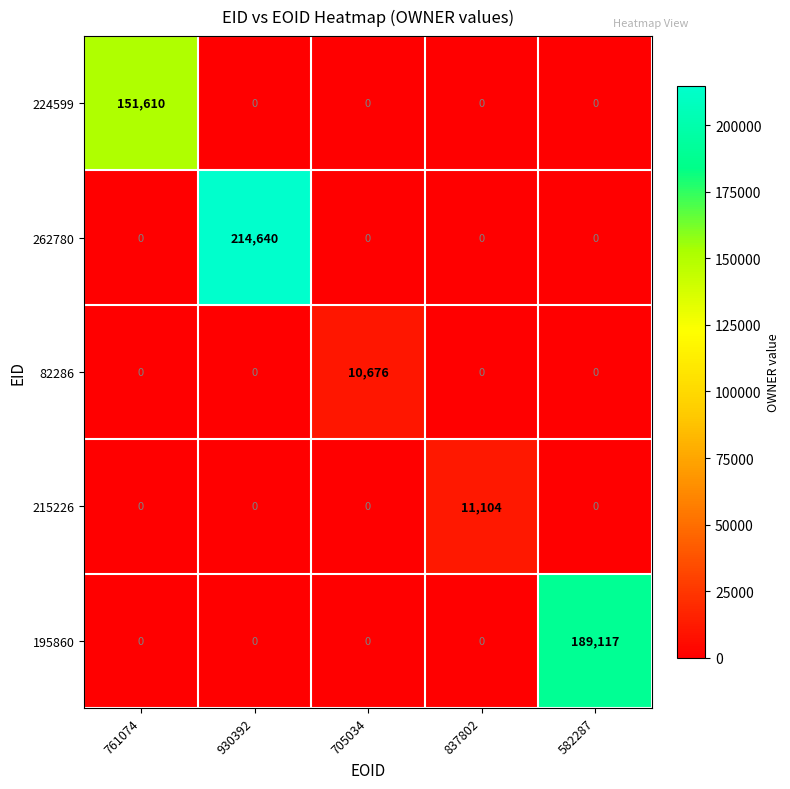

At which category is the sum across all series the highest?

930392